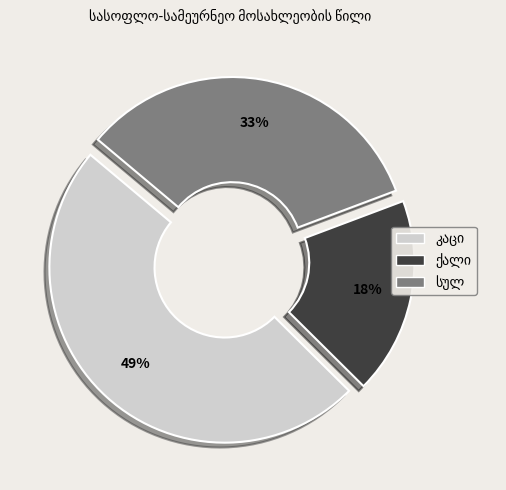

To the nearest percent, what is the average slice percentage?

33%